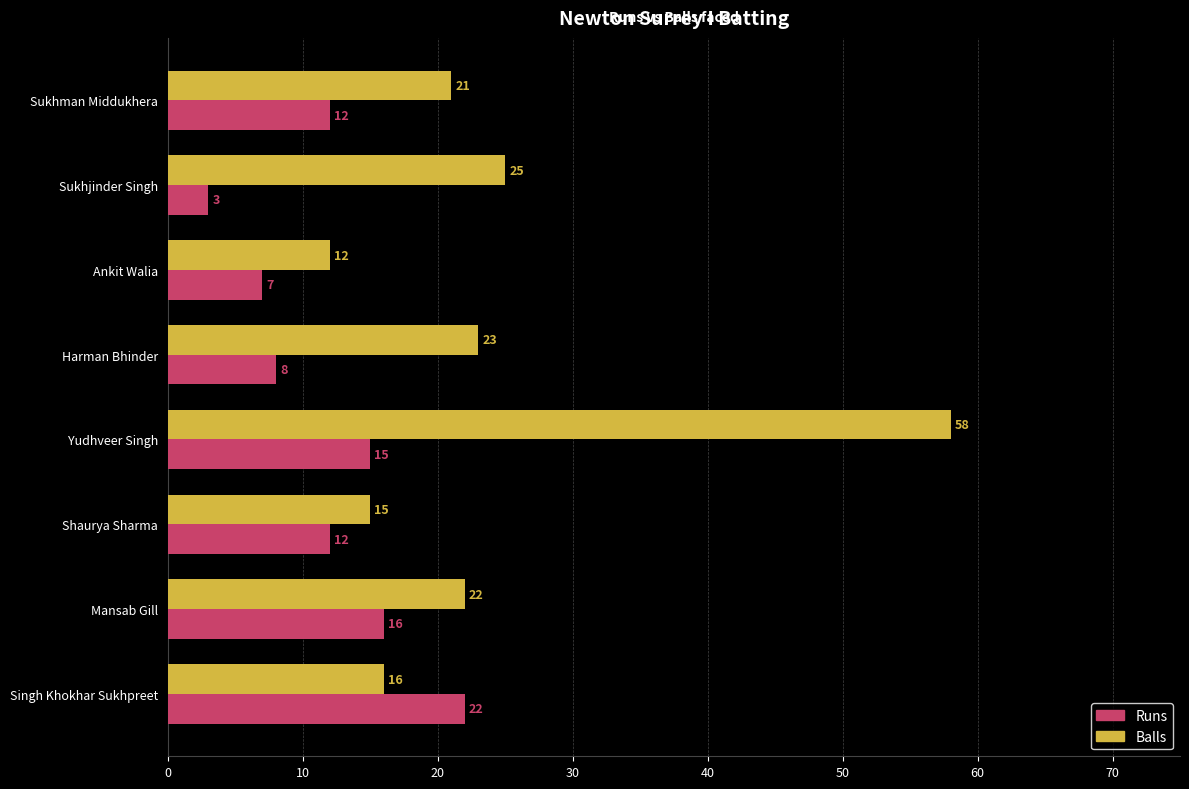

Is it true that Balls equals 8 at Harman Bhinder?

False